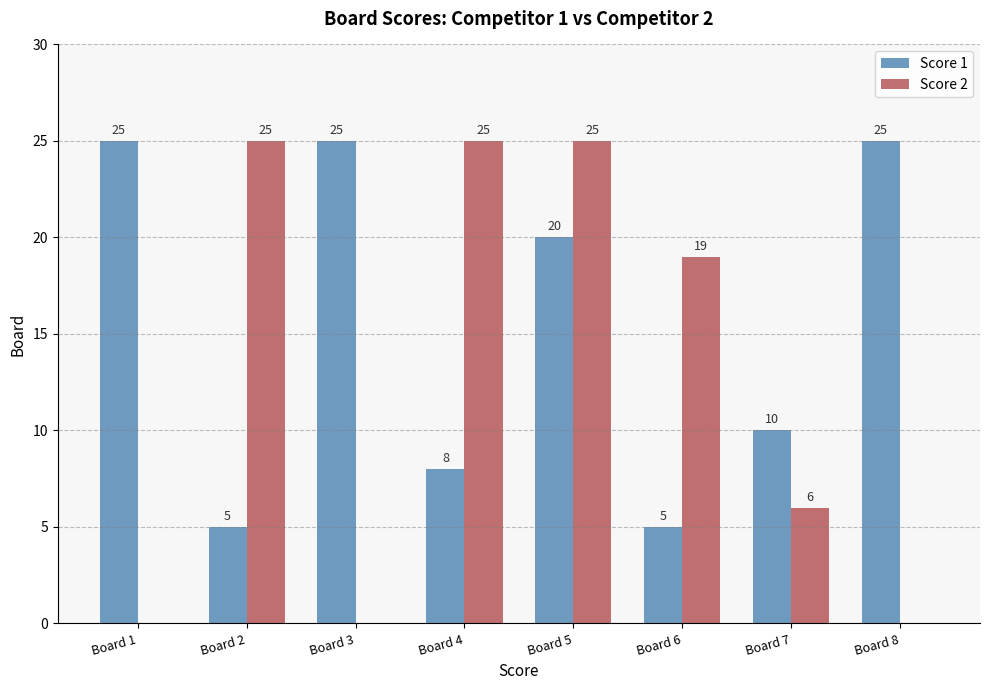

What is the maximum value for Score 2?

25